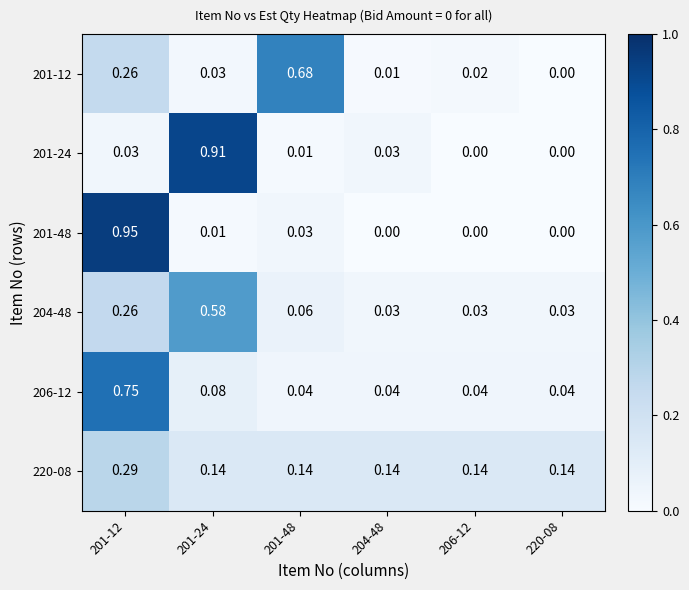

What is the total value across all series at 220-08?

0.2